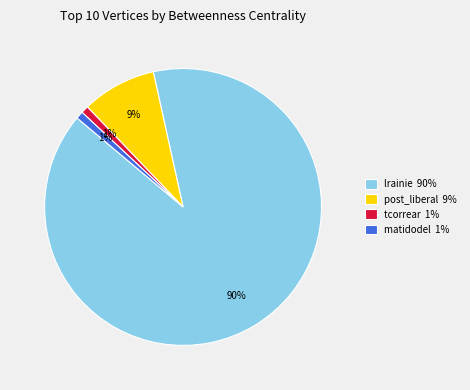

To the nearest percent, what is the average slice percentage?

25%